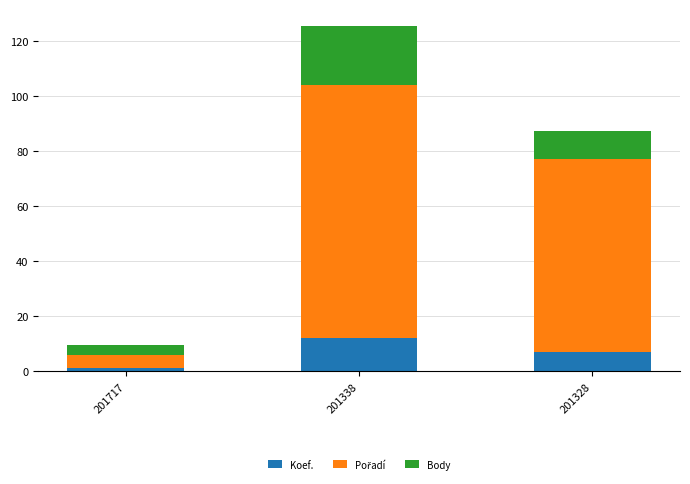

Which category has the highest value in the Koef. series?

201338